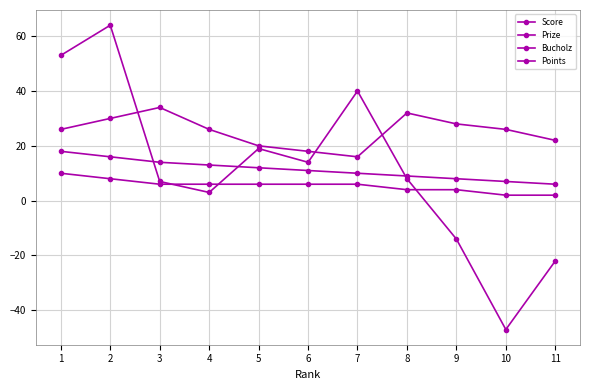

Which category has the highest value in the Score series?

2